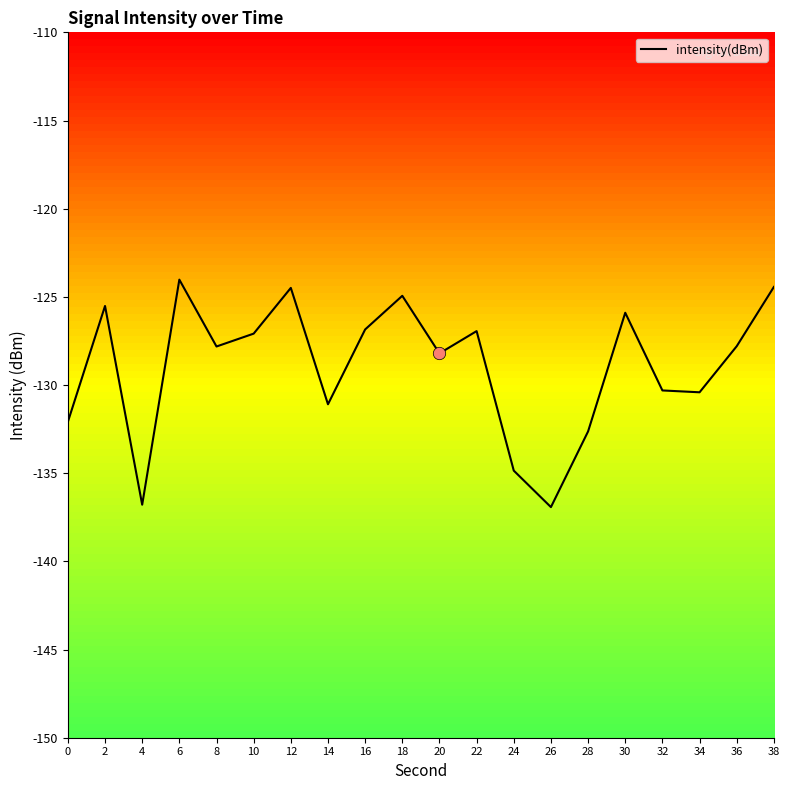

Which has a higher value, 38 or 14?

38